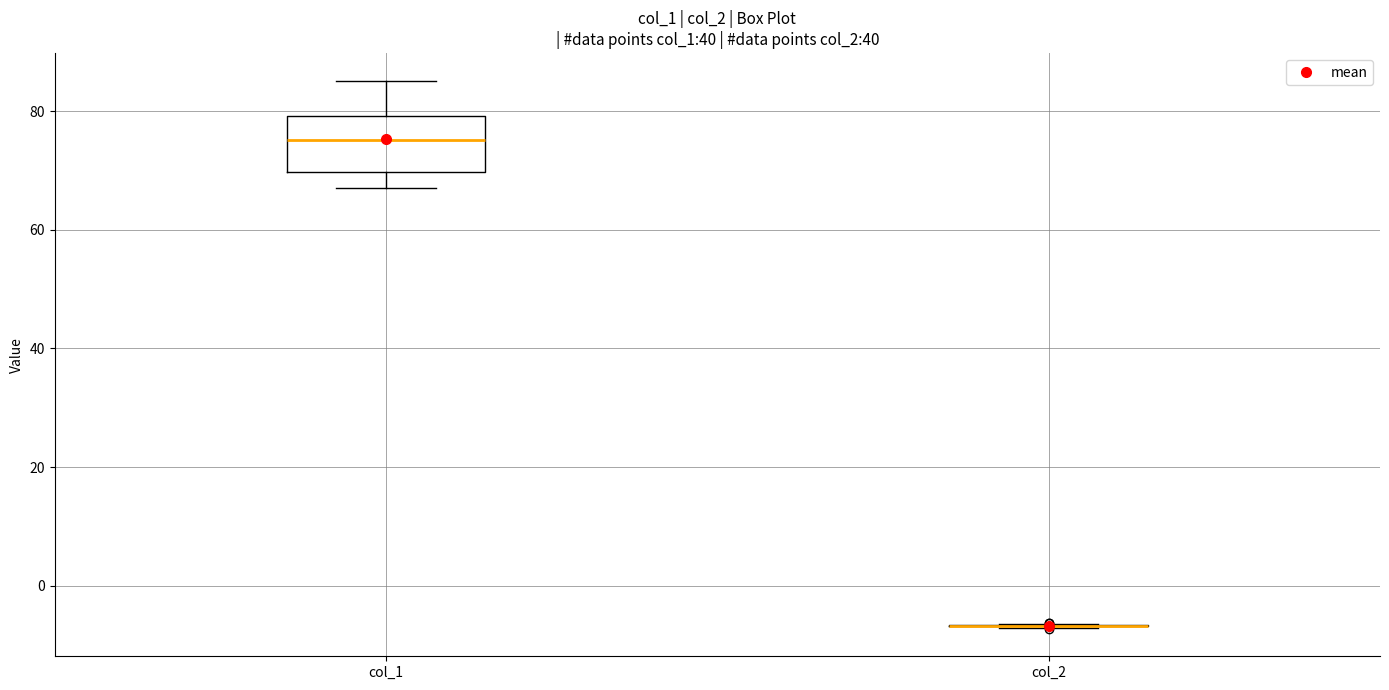

Reading left to right, read every box against the y-axis: the position of its median line, the range the box covers, and the ends of its whiskers. The values are not printed on the chart, so give them approximately, as read against the axis.

col_1: median 76, box 70 to 80, whiskers 68 to 86
col_2: box collapsed to a line at -6, whiskers -8 to -6